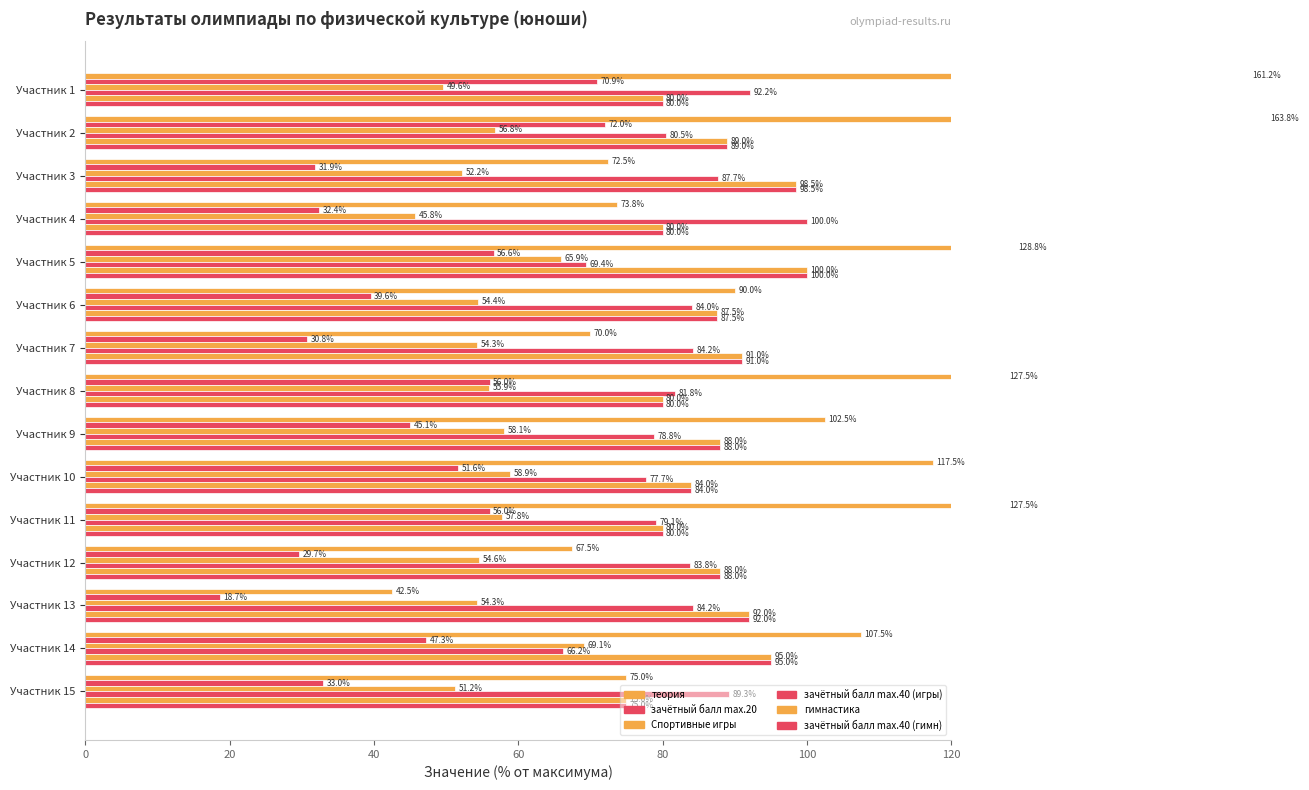

Which has a higher value, Участник 2 or Участник 13?

Участник 2